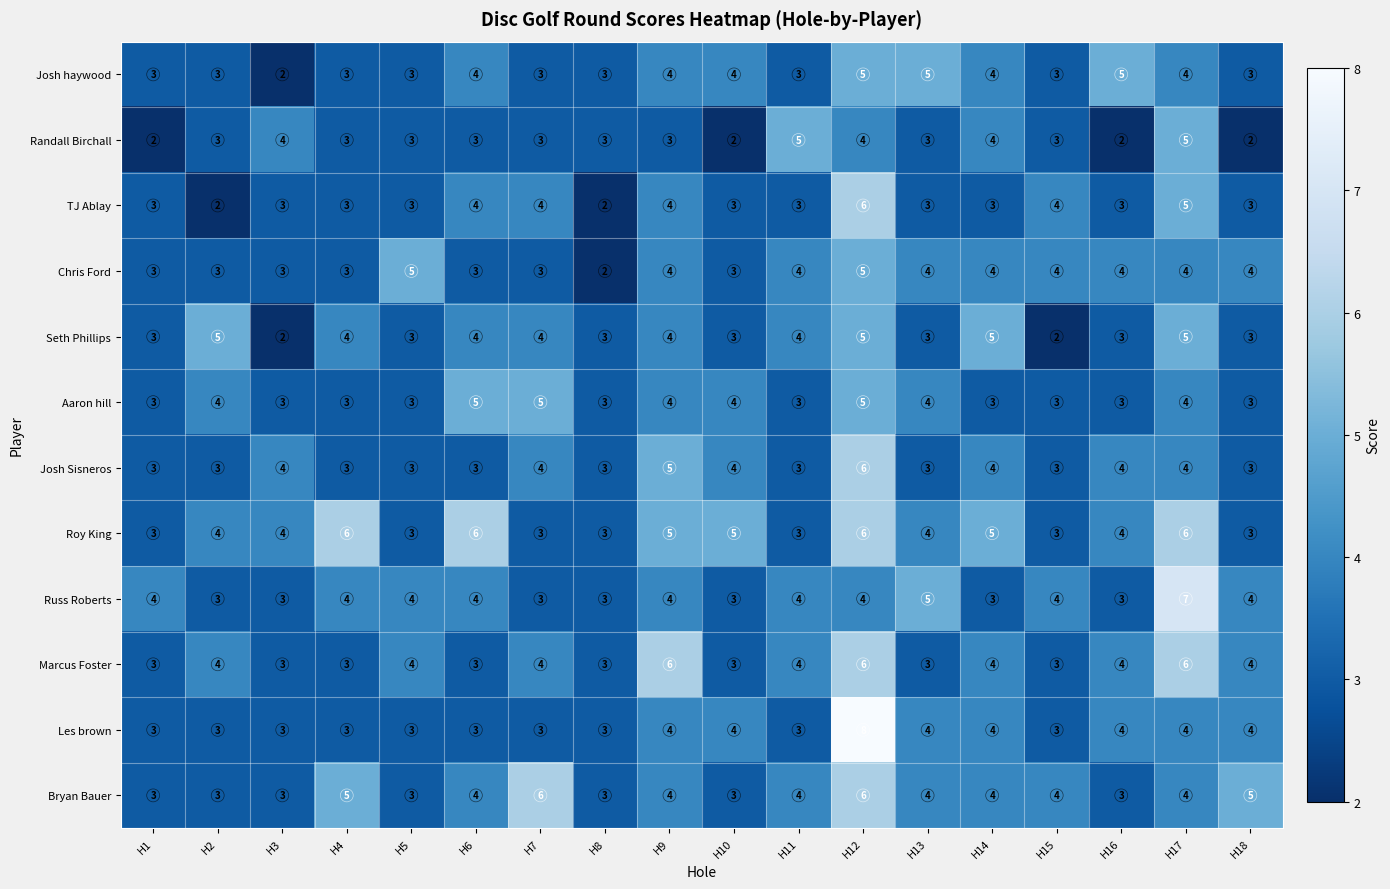

Read the Russ Roberts value at H7.

3